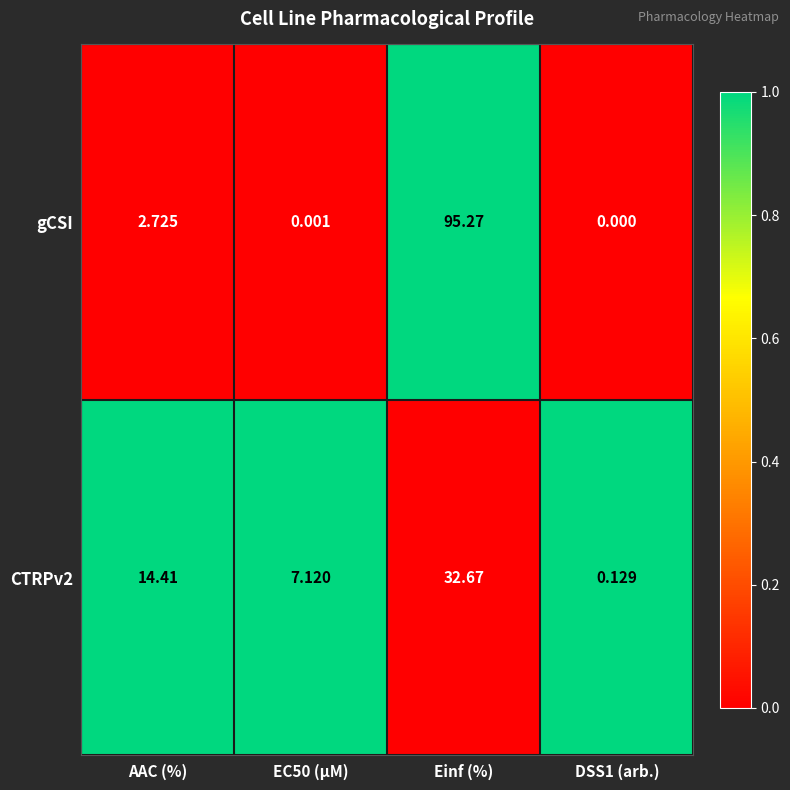

Between AAC (%) and Einf (%), which series saw the biggest shift?

gCSI